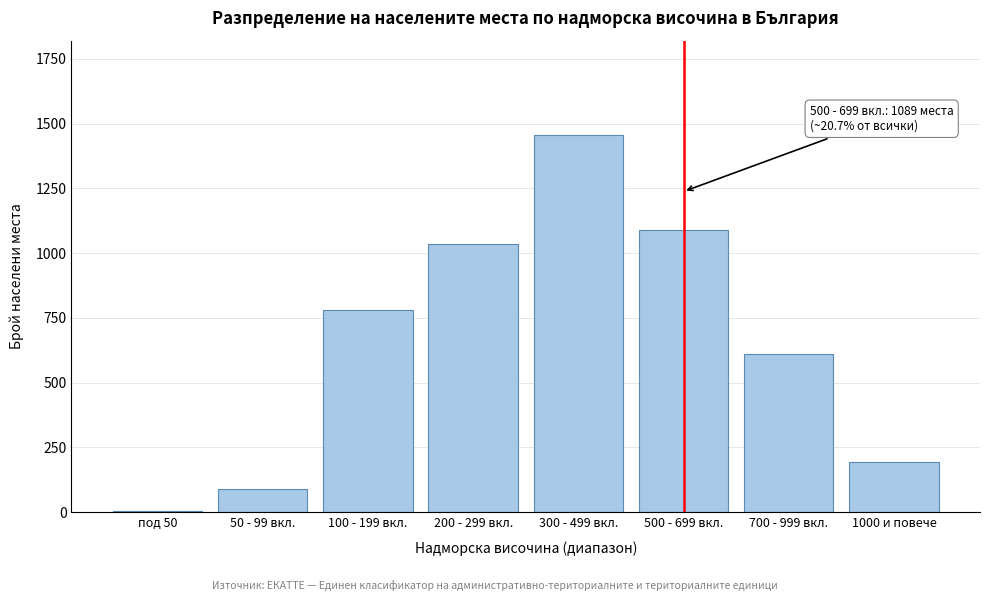

Reading left to right, what are all the values shown in this chart?

под 50=4	50 - 99 вкл.=89	100 - 199 вкл.=782	200 - 299 вкл.=1035	300 - 499 вкл.=1456	500 - 699 вкл.=1089	700 - 999 вкл.=612	1000 и повече=192